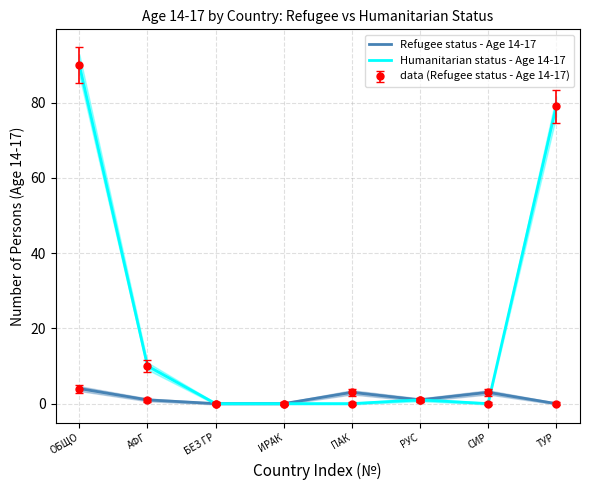

Reading left to right, transcribe all the data shown in this chart.

Refugee status - Age 14-17: ОБЩО=4	АФГ=1	БЕЗ ГР=0	ИРАК=0	ПАК=3	РУС=1	СИР=3	ТУР=0
Humanitarian status - Age 14-17: ОБЩО=90	АФГ=10	БЕЗ ГР=0	ИРАК=0	ПАК=0	РУС=1	СИР=0	ТУР=79